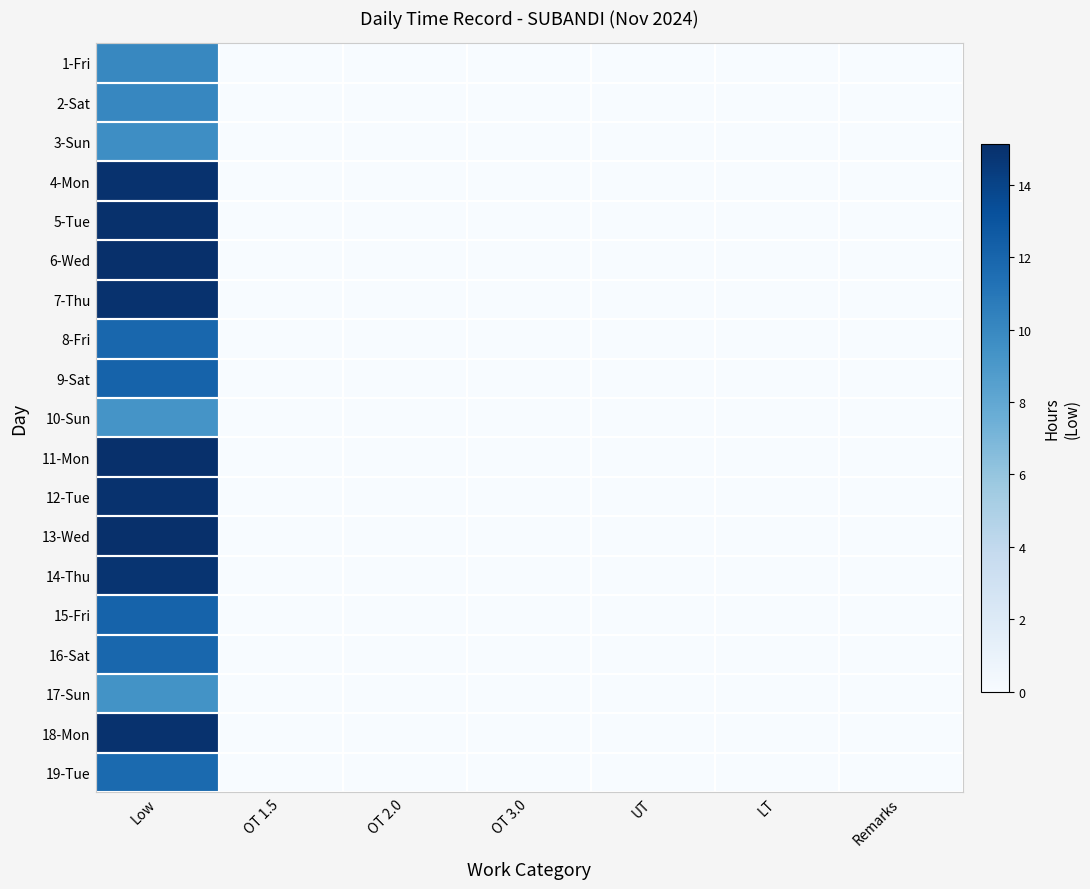

List the series in order of their peak value, lowest first.

10-Sun, 17-Sun, 3-Sun, 1-Fri, 2-Sat, 19-Tue, 16-Sat, 8-Fri, 15-Fri, 9-Sat, 14-Thu, 4-Mon, 18-Mon, 12-Tue, 7-Thu, 5-Tue, 6-Wed, 11-Mon, 13-Wed